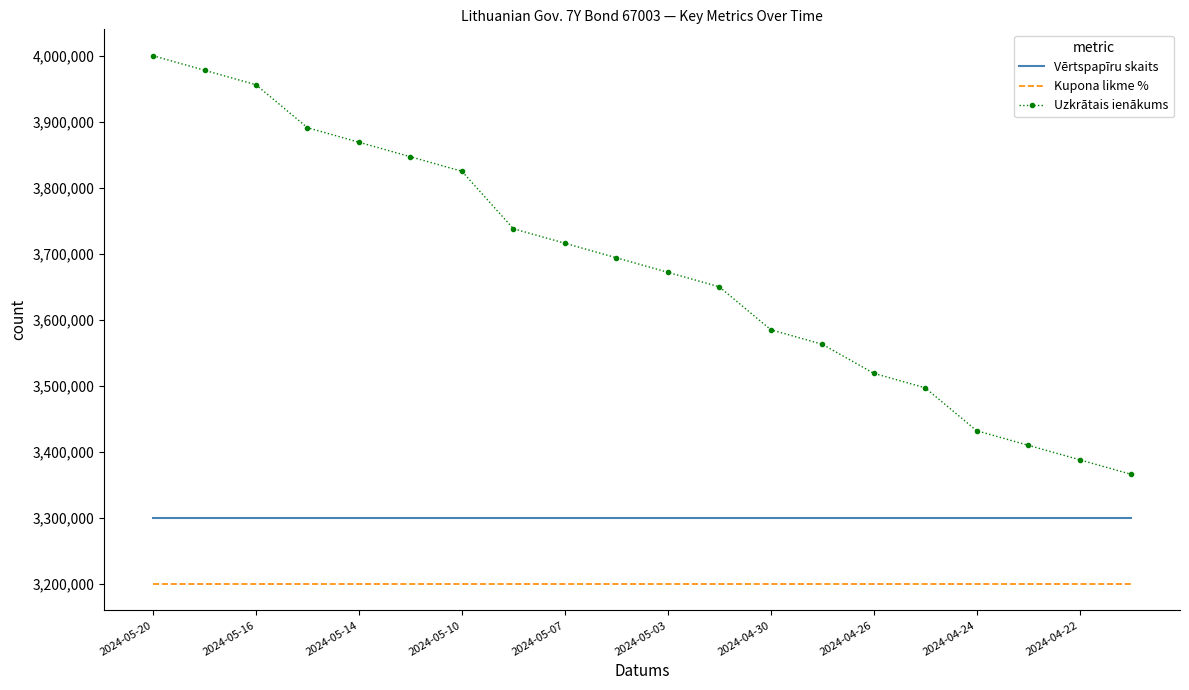

Which series has the widest spread of values?

Uzkrātais ienākums